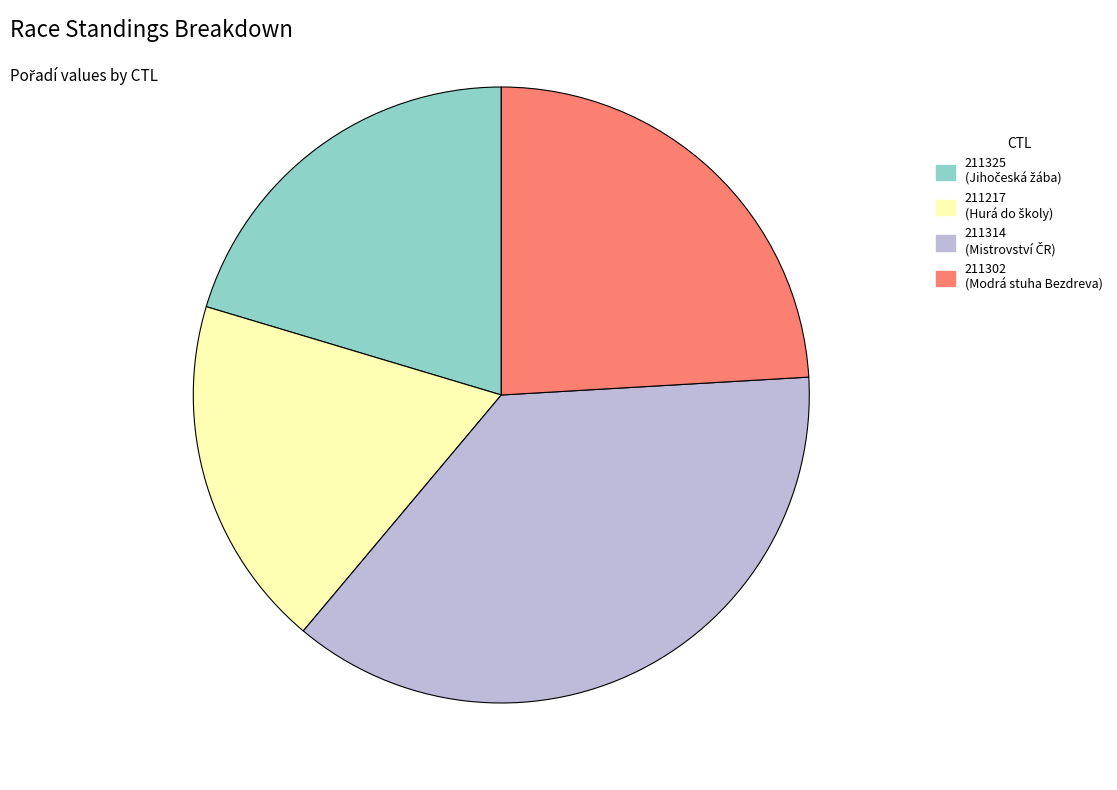

Is it true that 211325 is 20% of the pie?

True